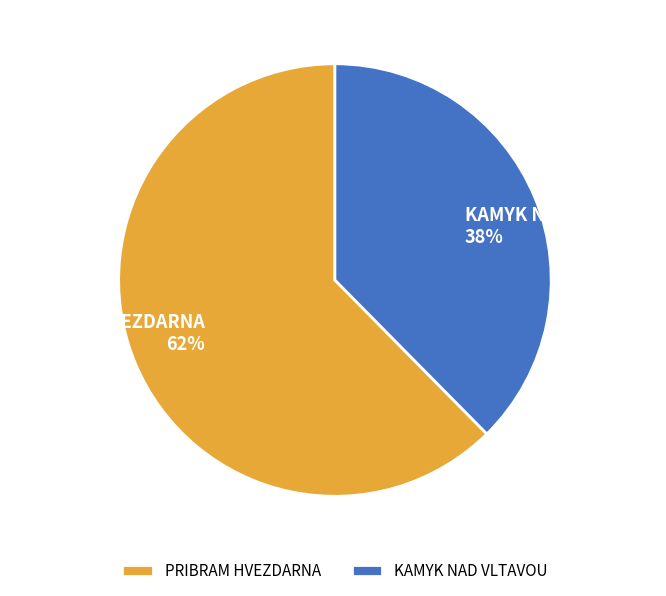

Is the sum of KAMYK NAD VLTAVOU and PRIBRAM HVEZDARNA greater than half?

Yes